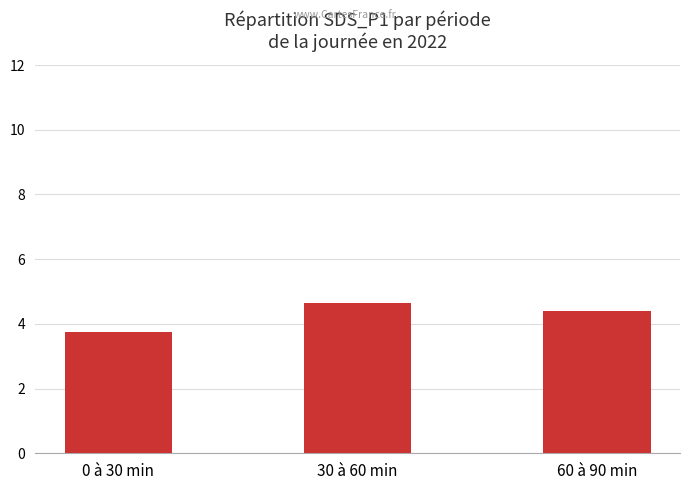

List the labels in order of value, smallest first.

0 à 30 min, 60 à 90 min, 30 à 60 min